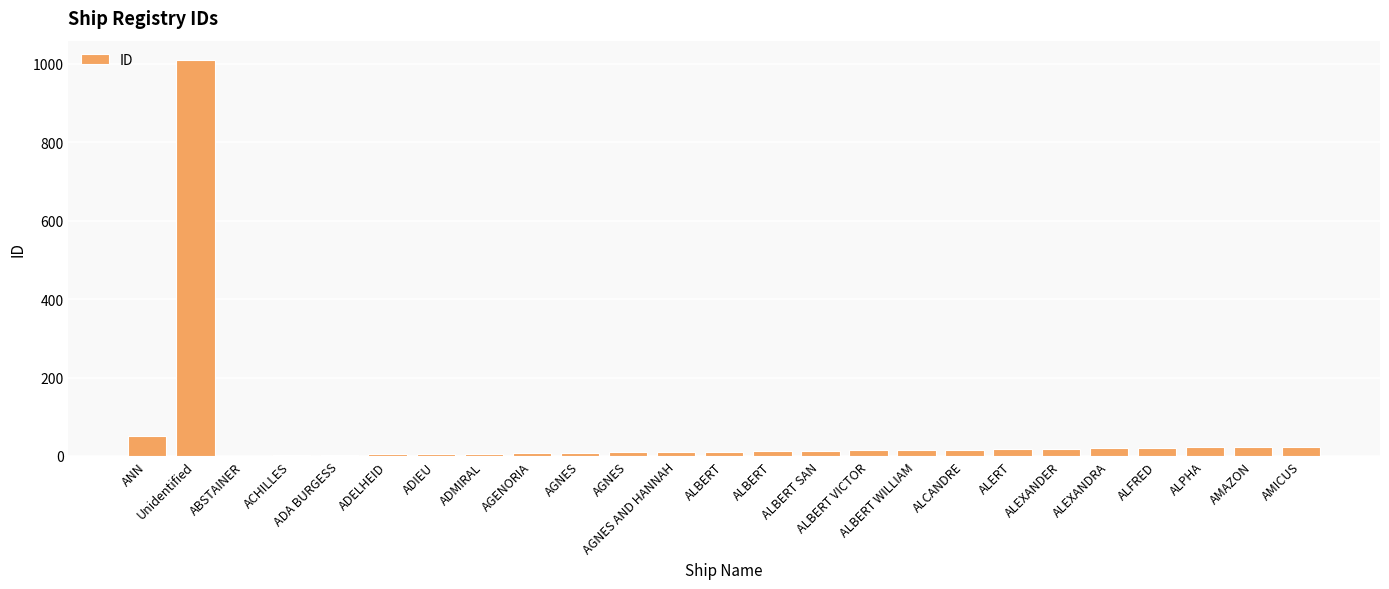

Rank the categories by value from highest to lowest.

Unidentified, ANN, AMICUS, AMAZON, ALPHA, ALFRED, ALEXANDRA, ALEXANDER, ALERT, ALCANDRE, ALBERT WILLIAM, ALBERT VICTOR, ALBERT SAN, ALBERT, ALBERT, AGNES AND HANNAH, AGNES, AGNES, AGENORIA, ADMIRAL, ADIEU, ADELHEID, ADA BURGESS, ACHILLES, ABSTAINER